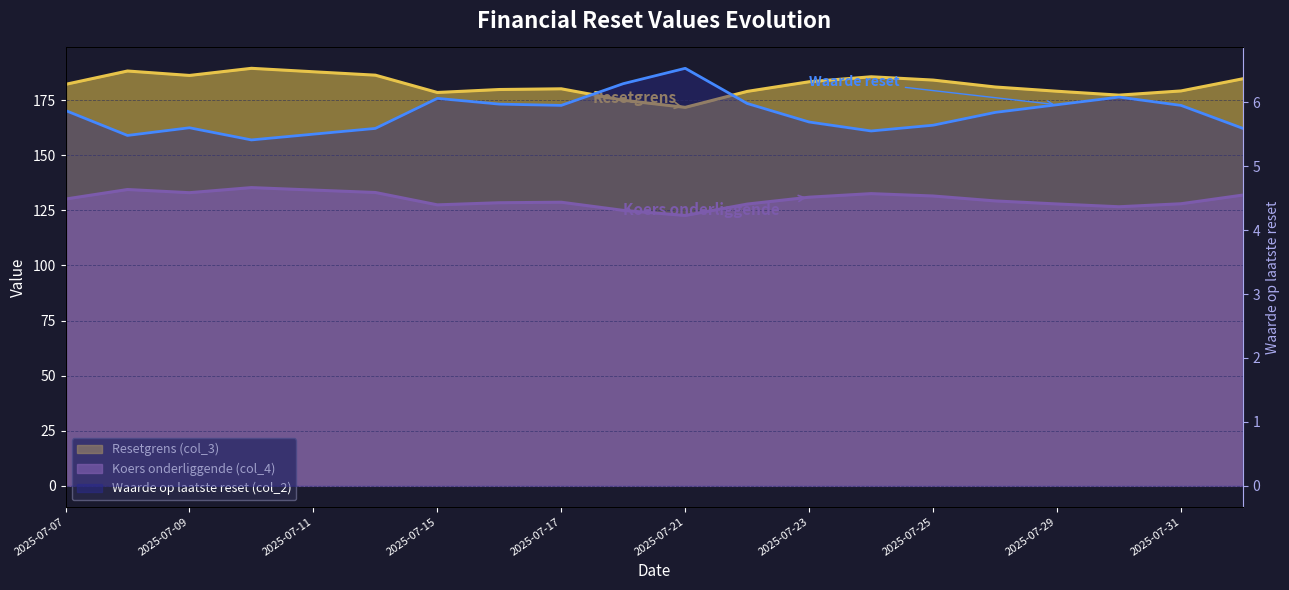

True or false: Resetgrens (col_3) and Waarde op laatste reset (col_2) cross at least once.

False